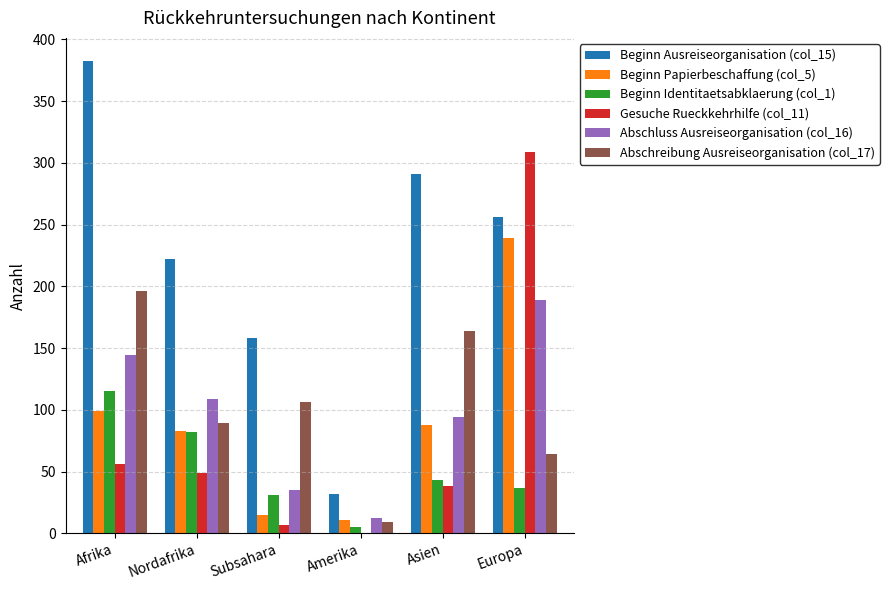

What is the approximate value of Gesuche Rueckkehrhilfe (col_11) at Afrika?

56